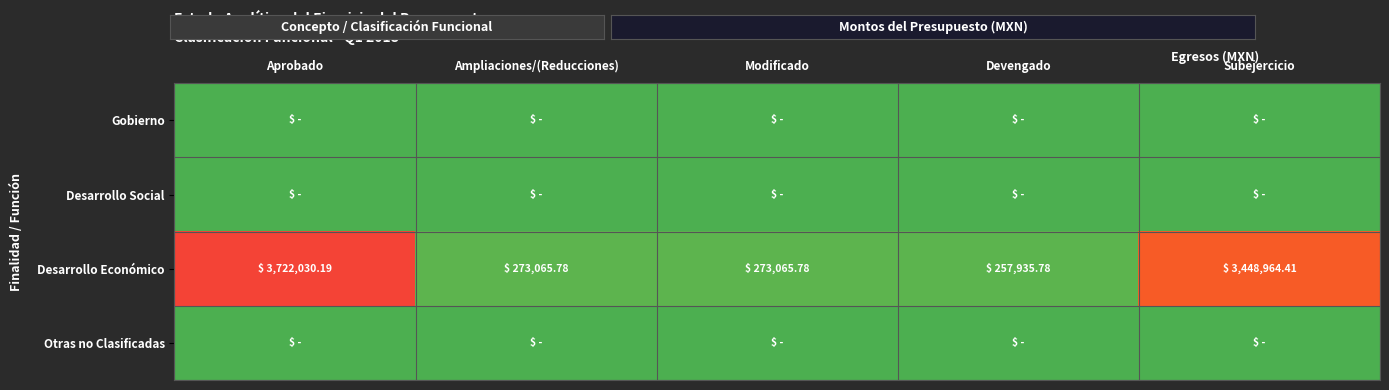

At how many categories does at least one series exceed 3299434?

2